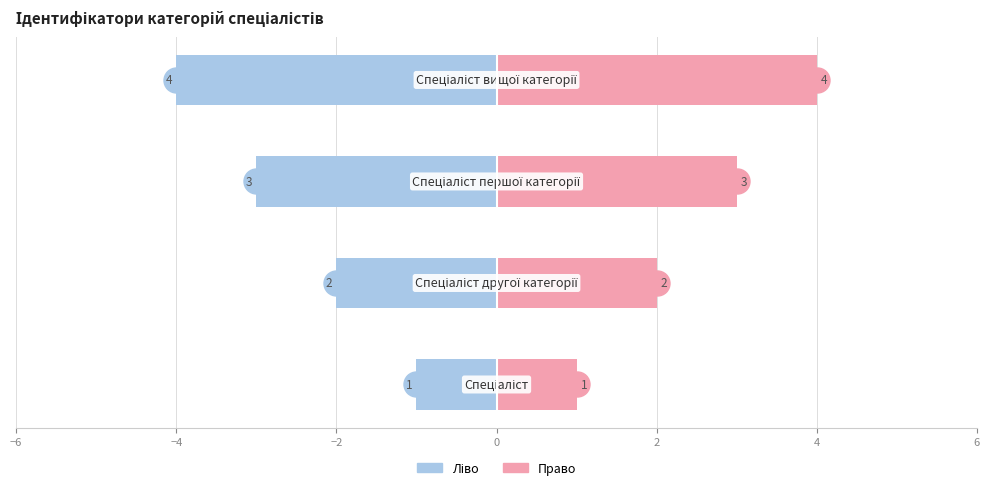

How many categories are shown in the chart?

4